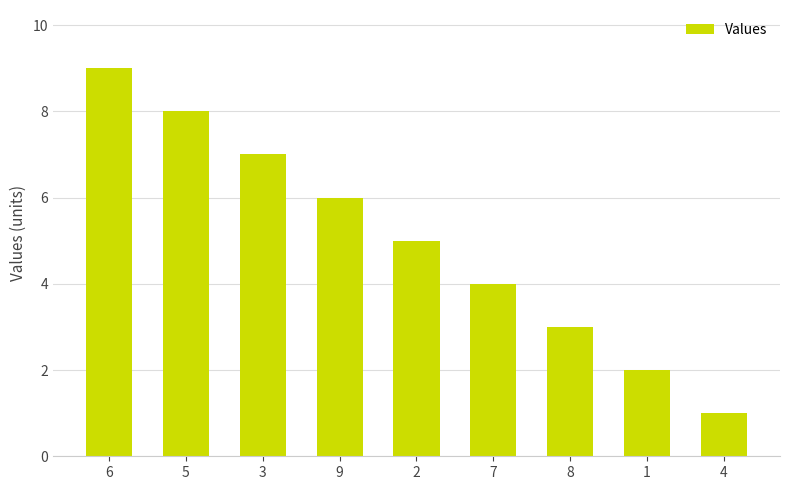

Reading left to right, extract all data points from this chart.

9	8	7	6	5	4	3	2	1